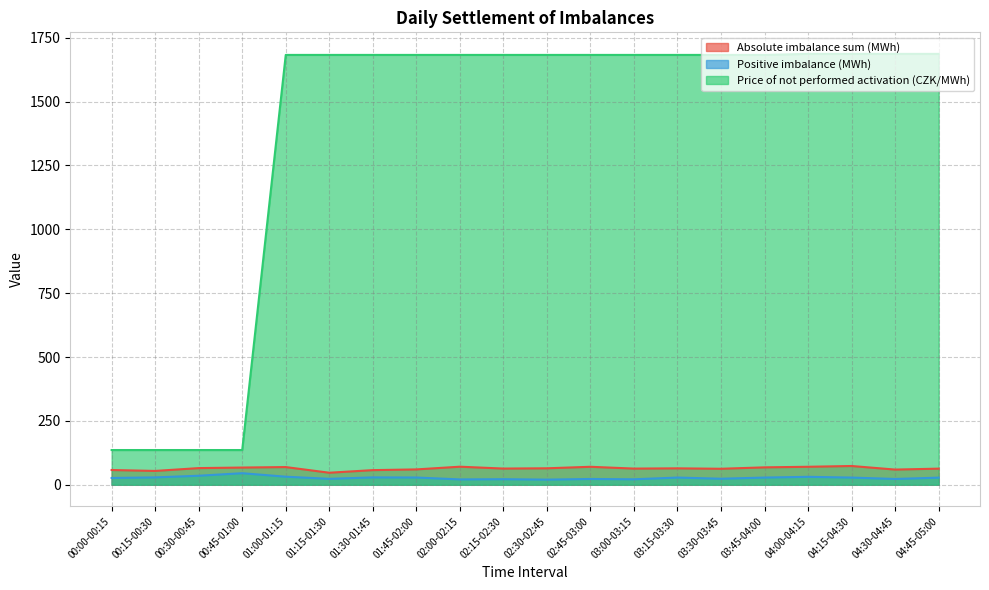

What is the maximum value for Price of not performed activation (CZK/MWh)?

1686.7